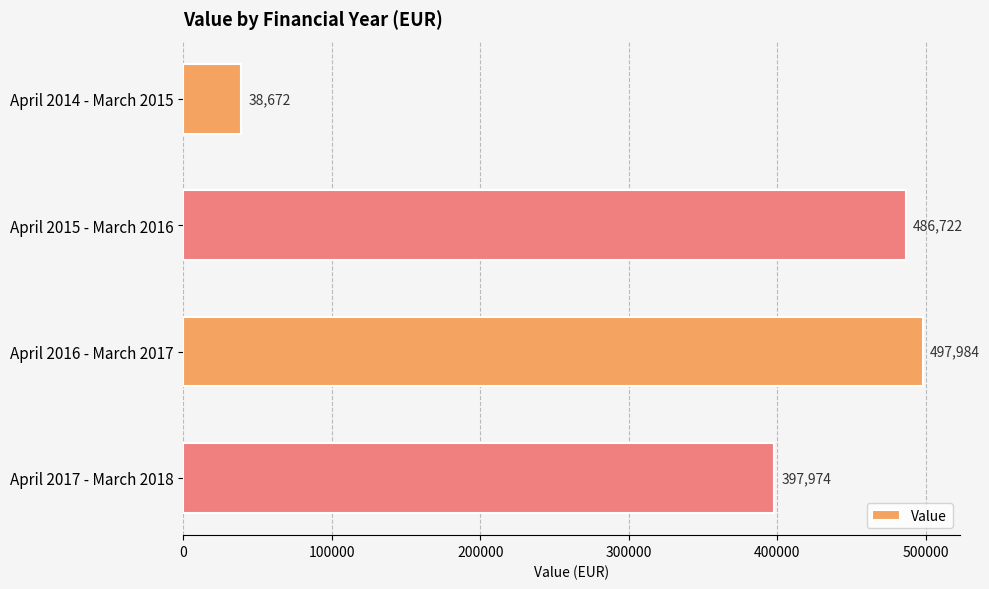

Reading bottom to top, extract all data points from this chart.

April 2017 - March 2018=397974	April 2016 - March 2017=497984	April 2015 - March 2016=486722	April 2014 - March 2015=38672